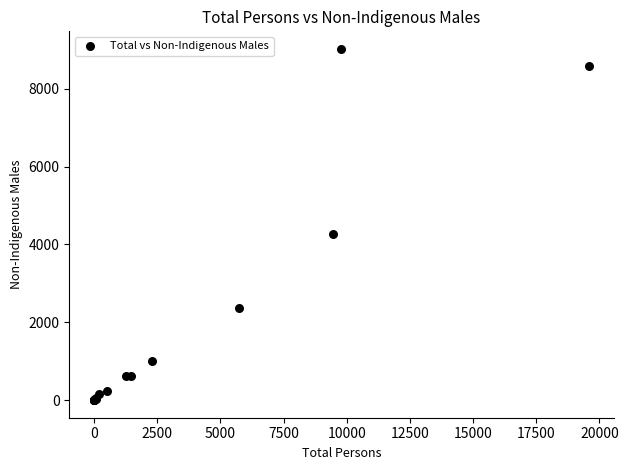

What Y value in the scatter plot is closest to 4512?

4264